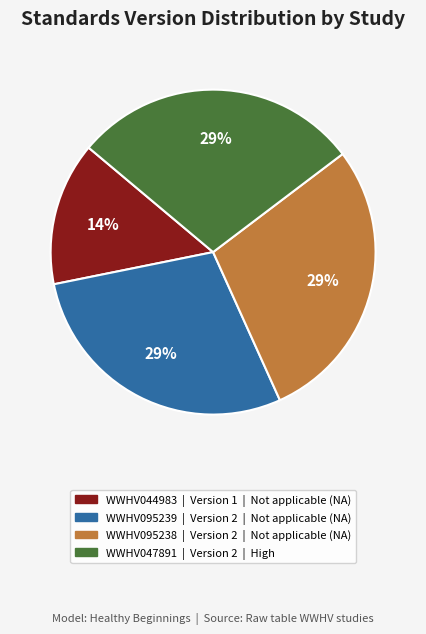

Is it true that WWHV095239 is 20% of the pie?

False